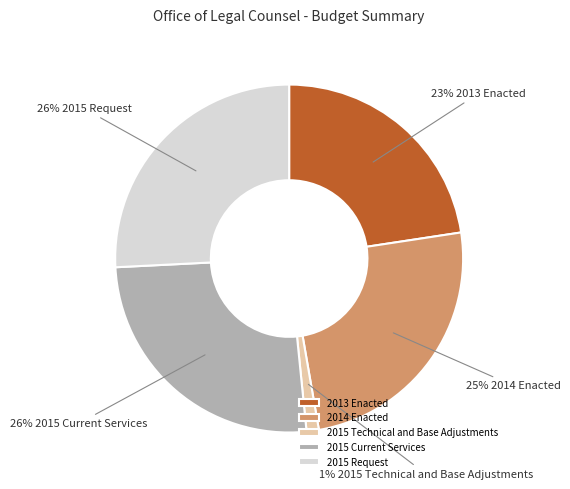

To the nearest percent, what is the difference between the 2014 Enacted and 2015 Technical and Base Adjustments slice percentages?

24%